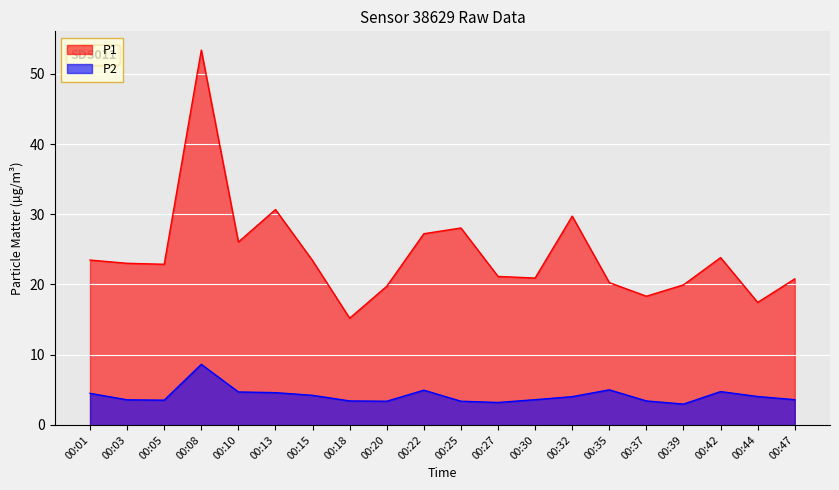

What are all the series names shown in the legend?

P1, P2